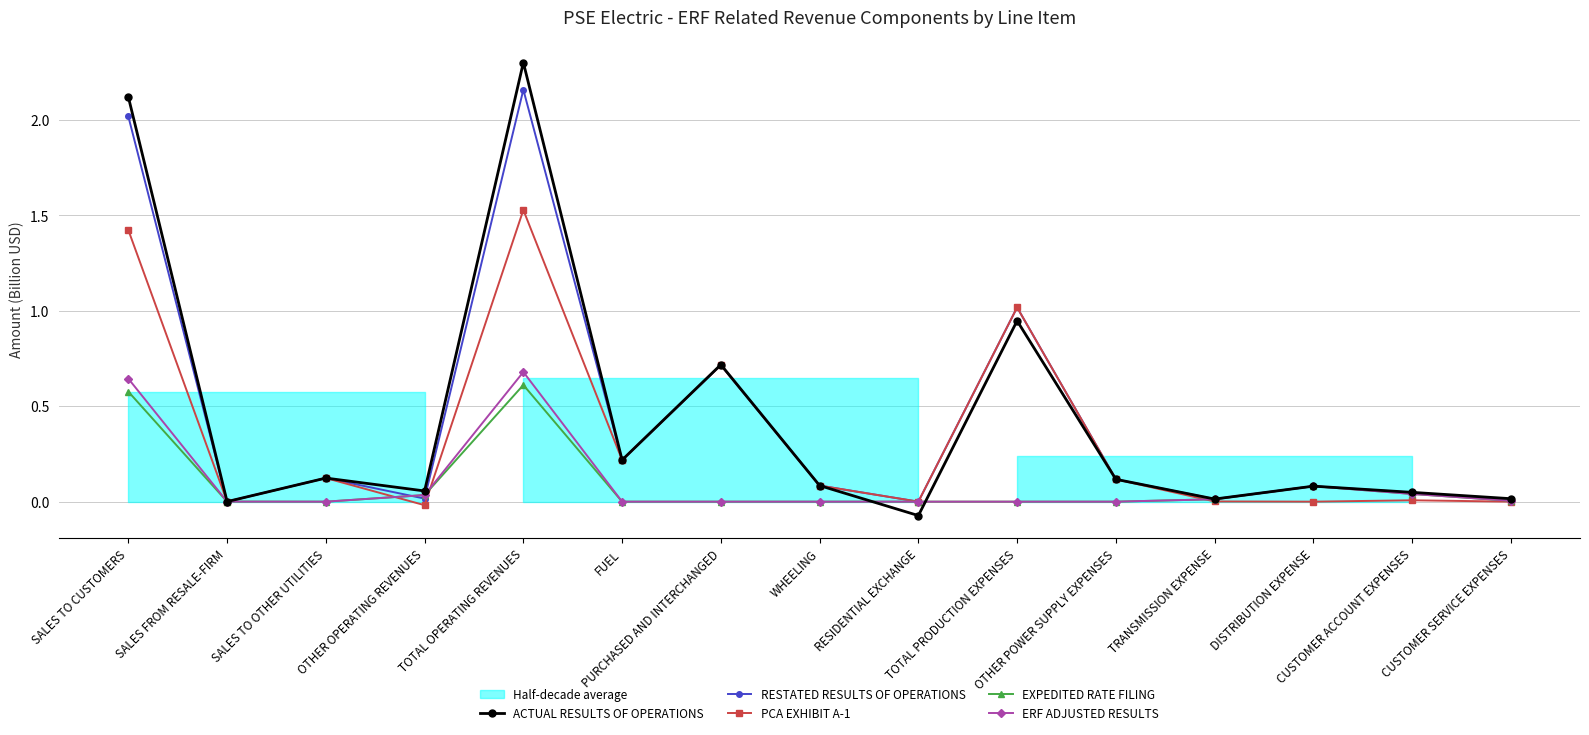

What are all the series names shown in the legend?

ACTUAL RESULTS OF OPERATIONS, RESTATED RESULTS OF OPERATIONS, PCA EXHIBIT A-1, EXPEDITED RATE FILING, ERF ADJUSTED RESULTS